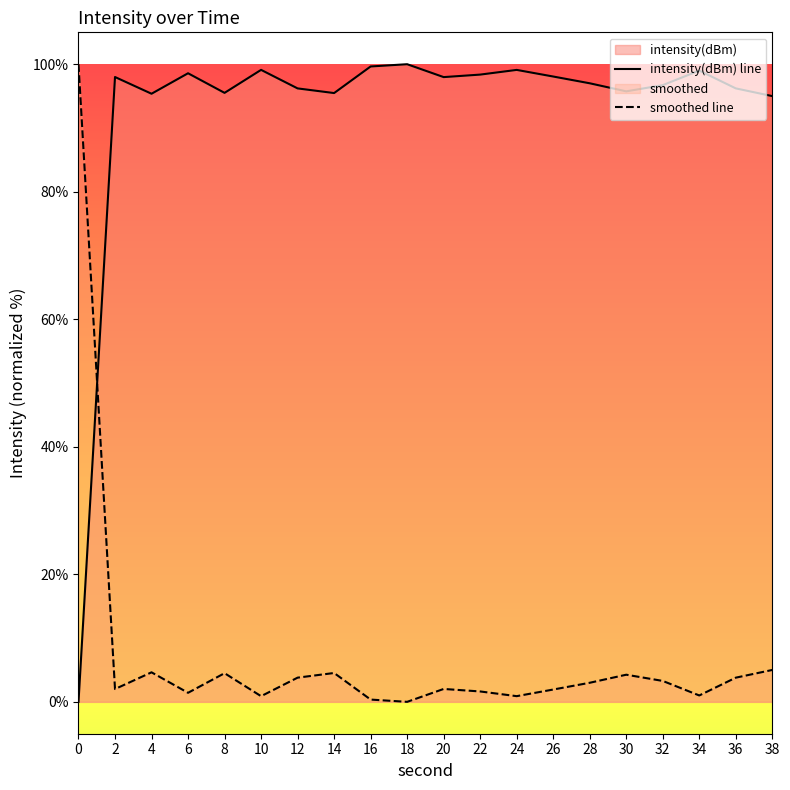

What is the average value of the smoothed line series?

7.4